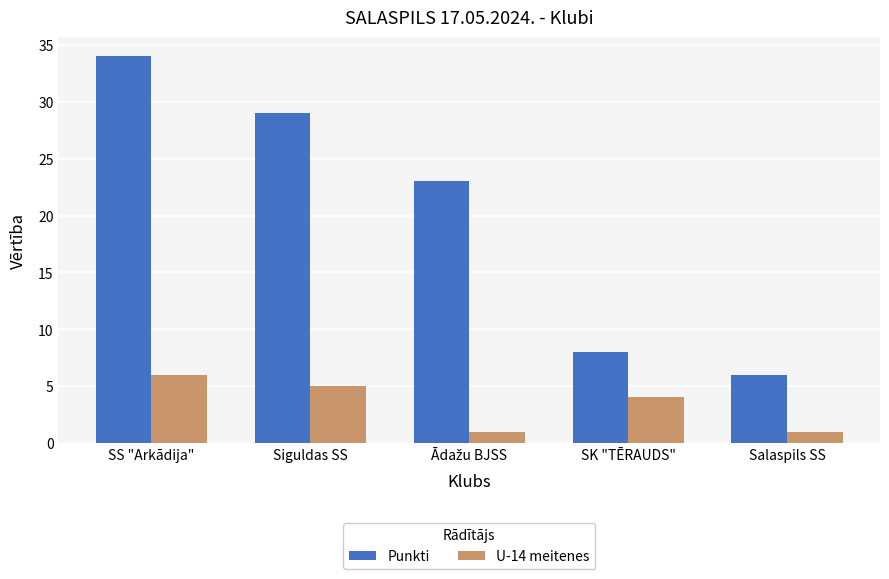

Which series has the largest total across all categories?

Punkti